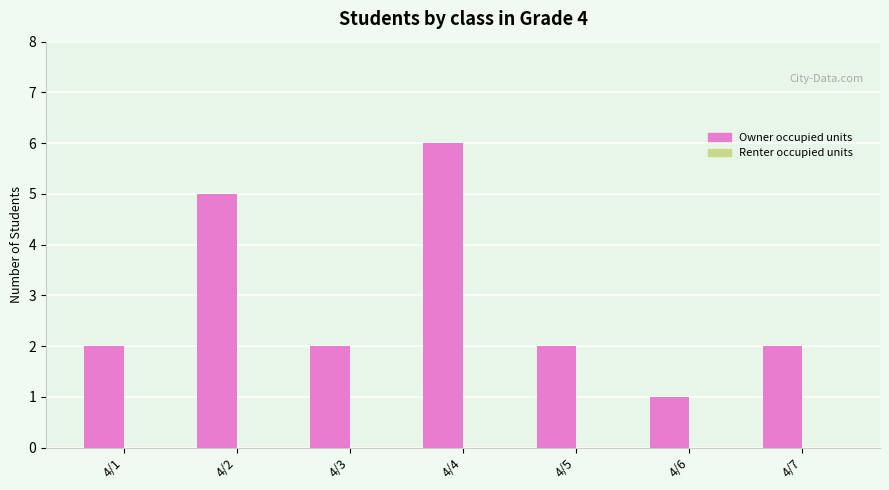

Reading right to left, what are all the values shown in this chart?

2	1	2	6	2	5	2